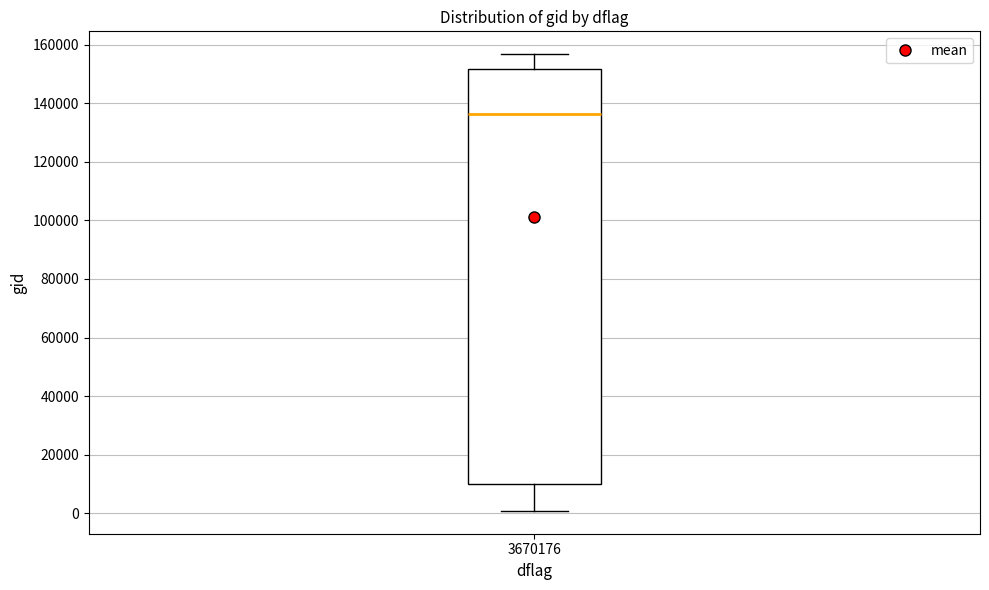

Transcribe this box plot: give where the median line is, the range the box spans, and where the two whiskers end, as read against the y-axis. The values are not printed on the chart, so give them approximately, as read against the axis.

median 136000, box 10000 to 152000, whiskers 0 to 156000